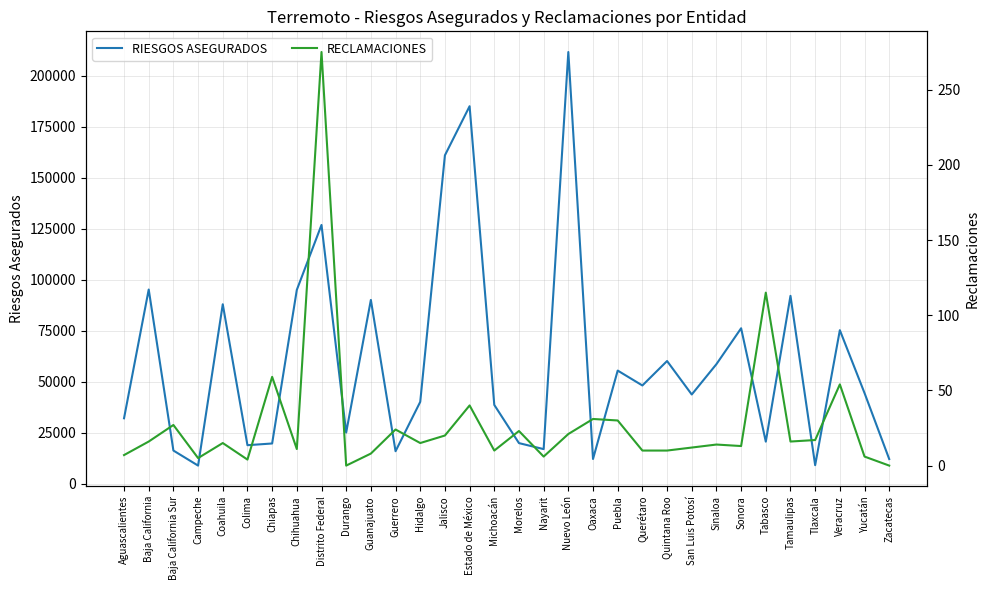

The RIESGOS ASEGURADOS series shows 95043 at Chihuahua. True or false?

True